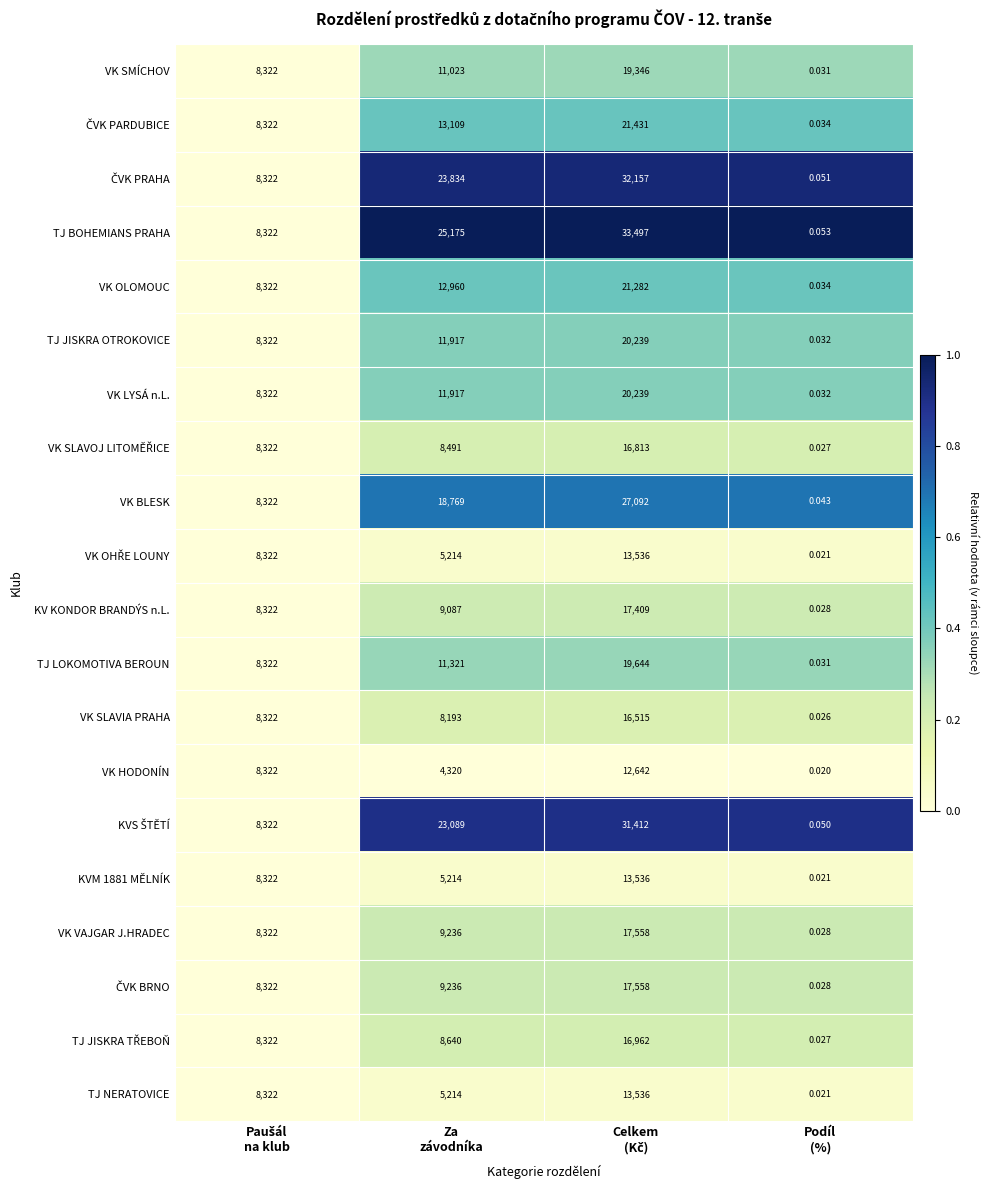

Which series has the largest total across all categories?

TJ BOHEMIANS PRAHA